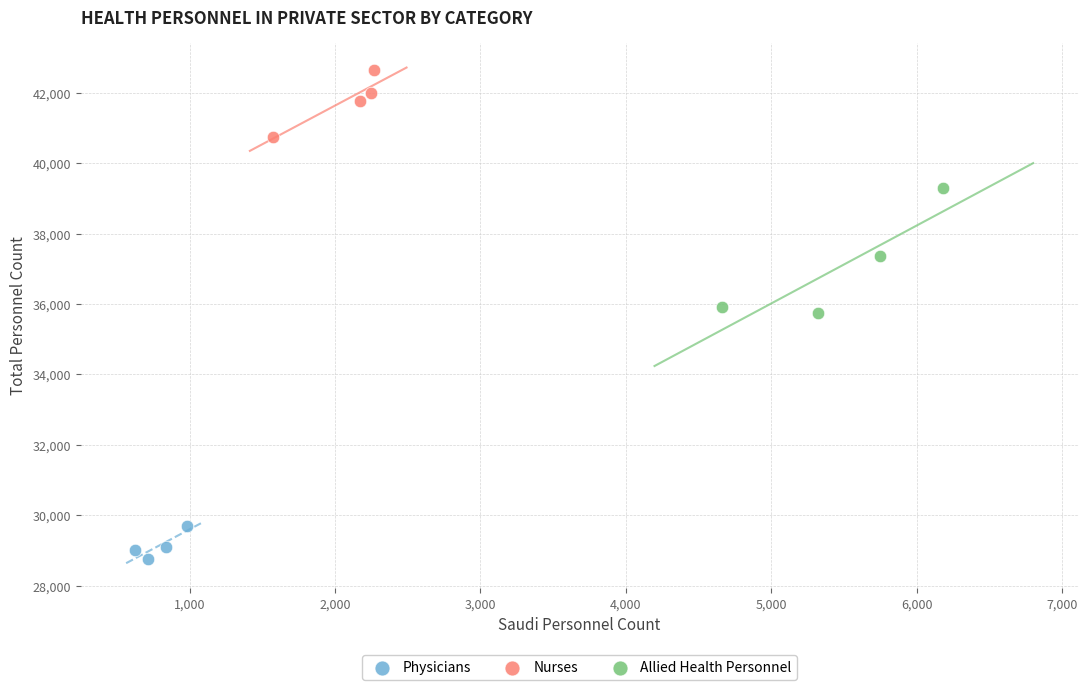

Which series contains the highest Y value?

Nurses